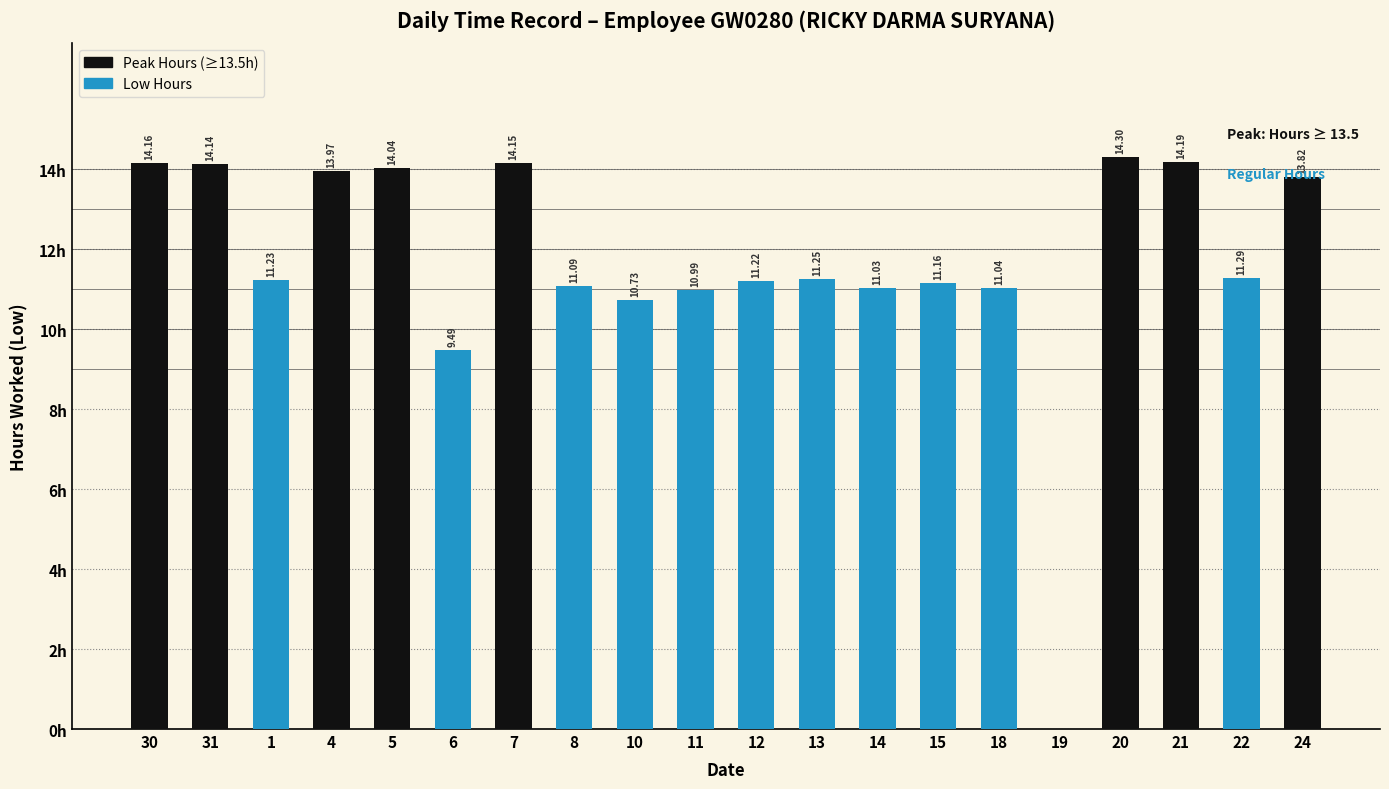

What is the average value?

11.7